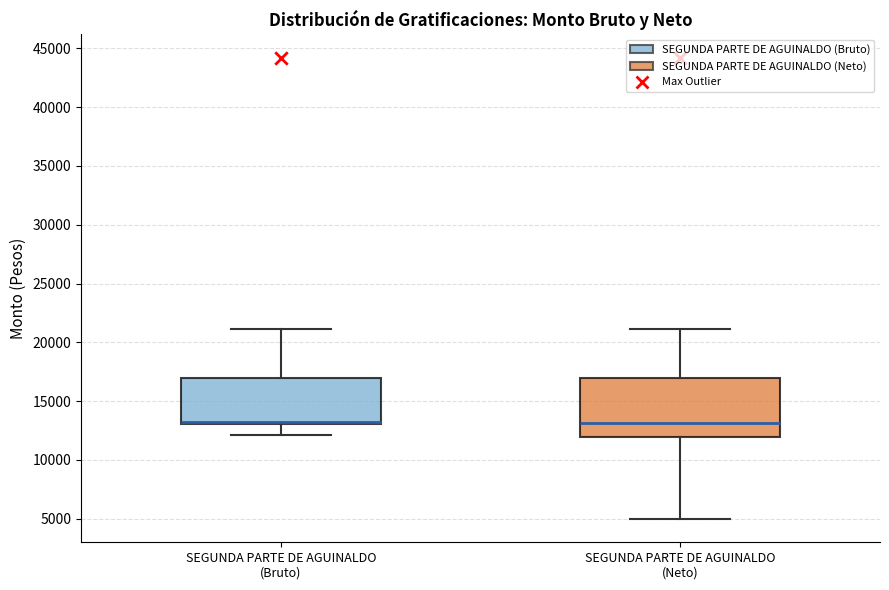

Reading left to right, read every box against the y-axis: the position of its median line, the range the box covers, and the ends of its whiskers. The values are not printed on the chart, so give them approximately, as read against the axis.

SEGUNDA PARTE DE AGUINALDO (Bruto): median 13000 (drawn on the box's lower edge), box 13000 to 17000, whiskers 12000 to 21000
SEGUNDA PARTE DE AGUINALDO (Neto): median 13000, box 12000 to 17000, whiskers 5000 to 21000